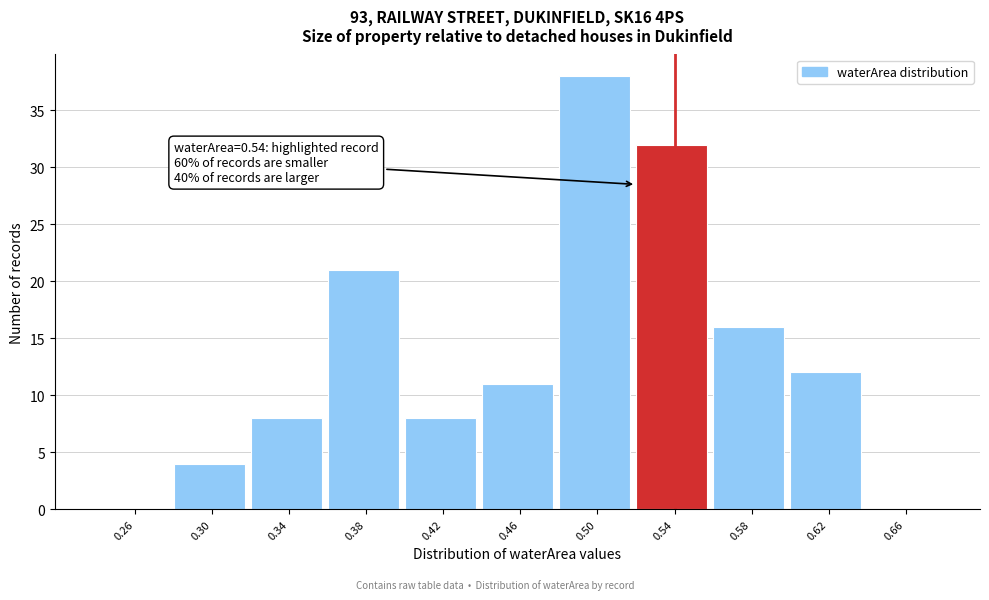

Reading left to right, extract all data points from this chart.

0.26=0	0.30=4	0.34=8	0.38=21	0.42=8	0.46=11	0.50=38	0.54=32	0.58=16	0.62=12	0.66=0